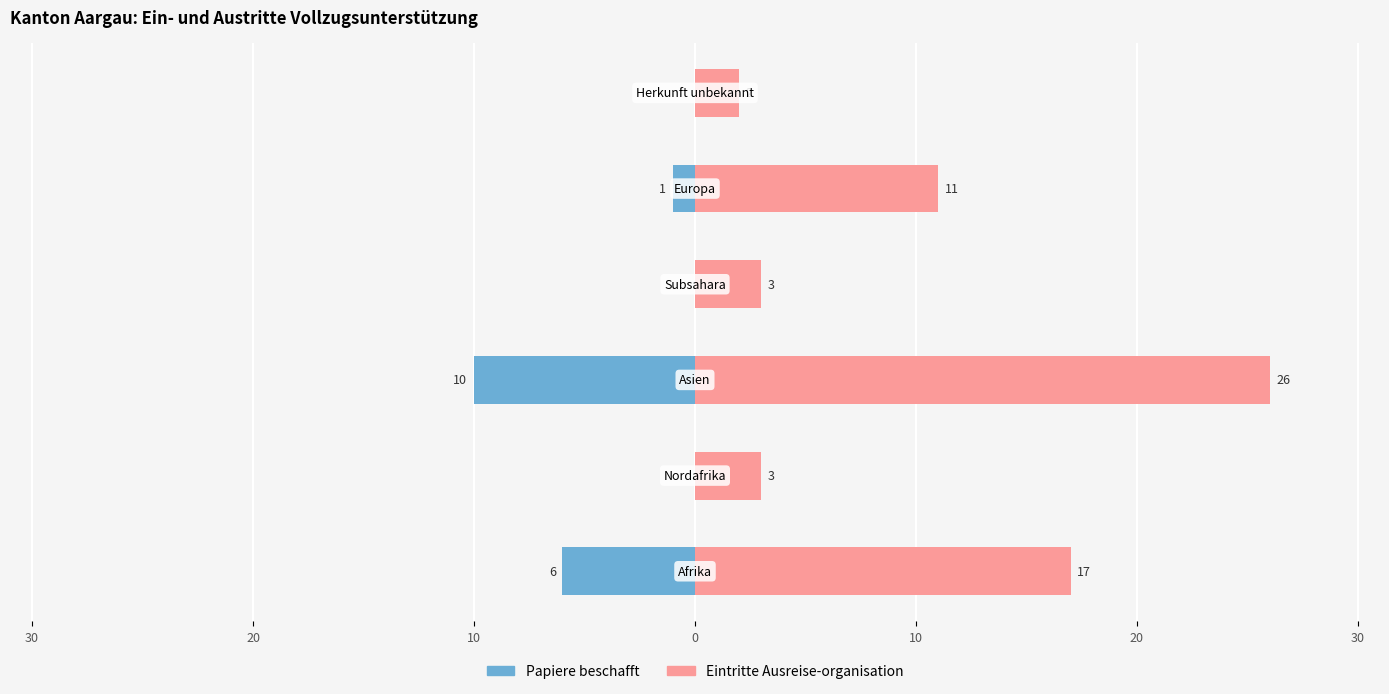

Reading left to right, transcribe all the data shown in this chart.

Papiere beschafft: 40=-6	30=0	20=-10	10=0	0=-1	10=0
Eintritte Ausreise-organisation: 40=17	30=3	20=26	10=3	0=11	10=2